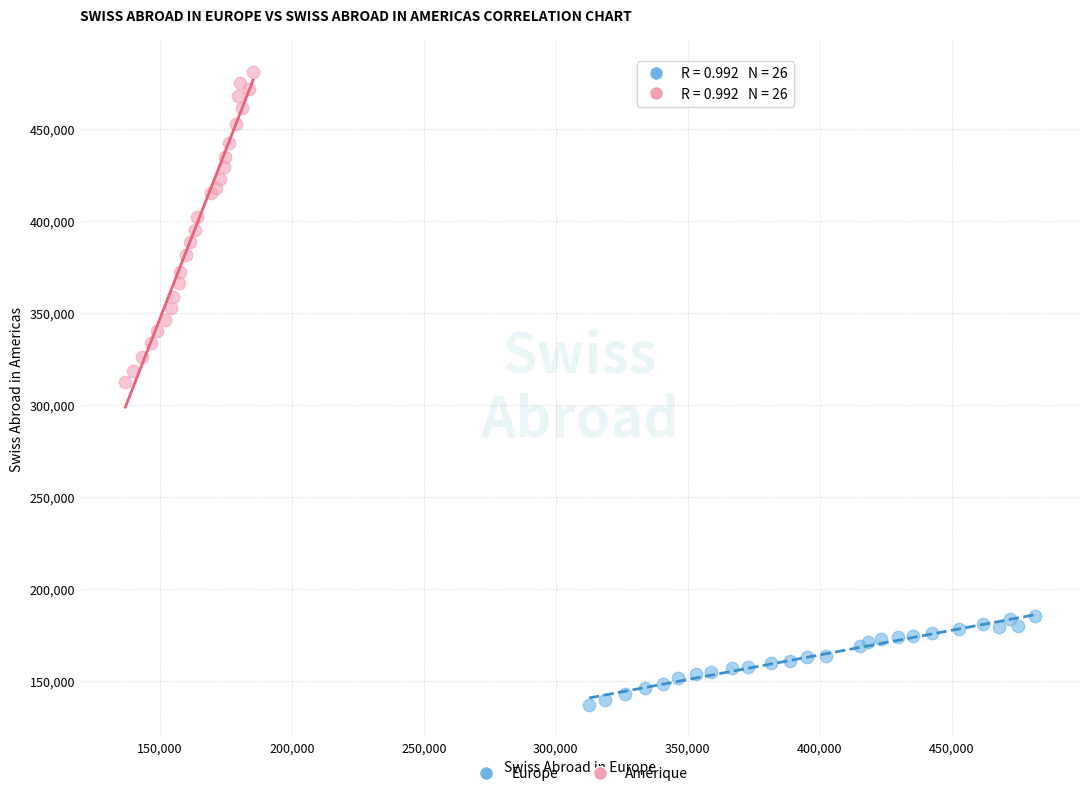

Which series contains the lowest Y value?

Europe